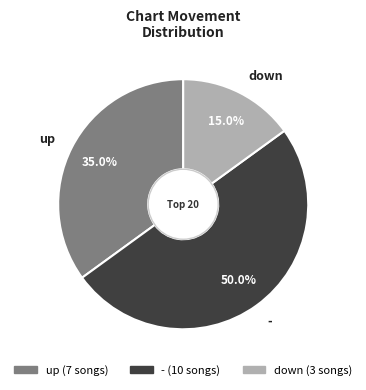

To the nearest percent, what percentage of the pie is -?

50%